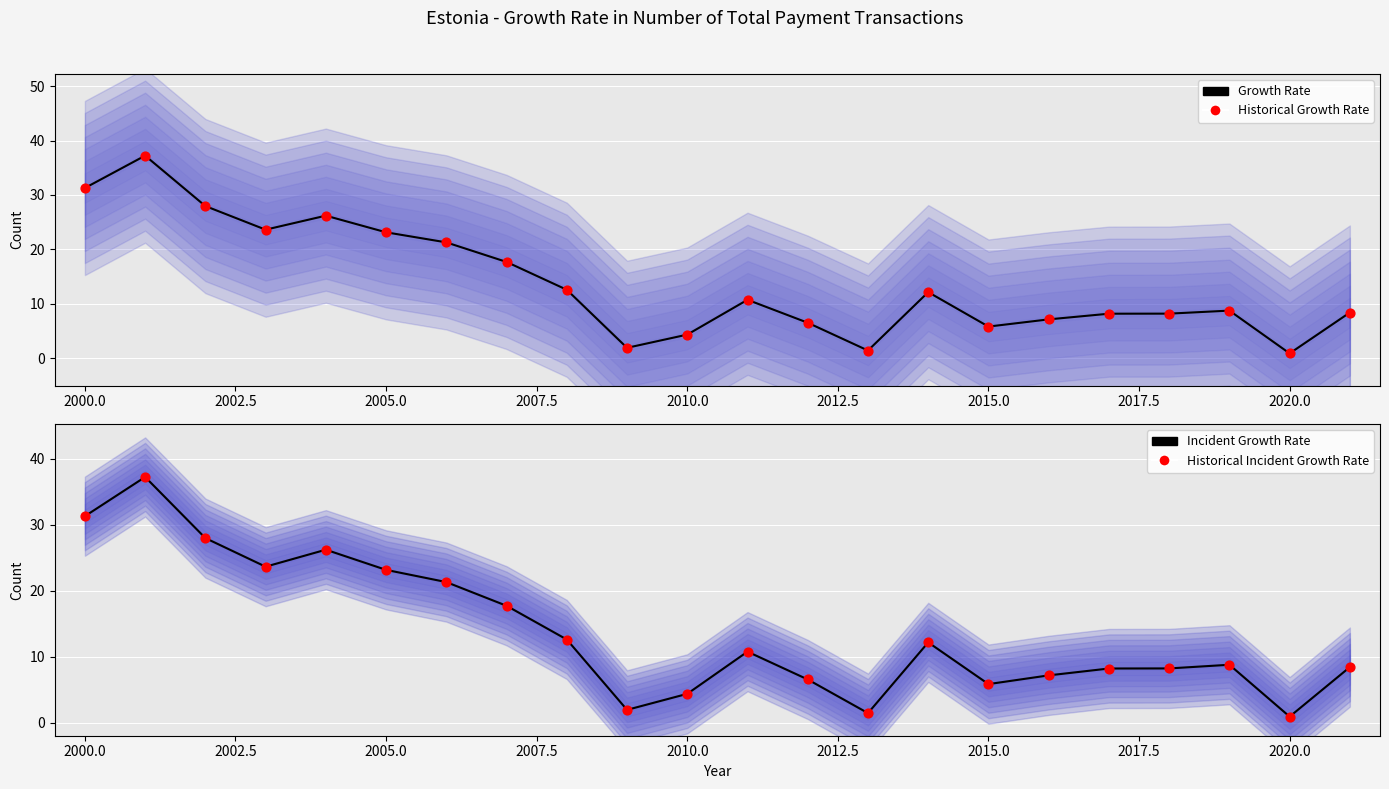

At how many categories does at least one series exceed 7?

16